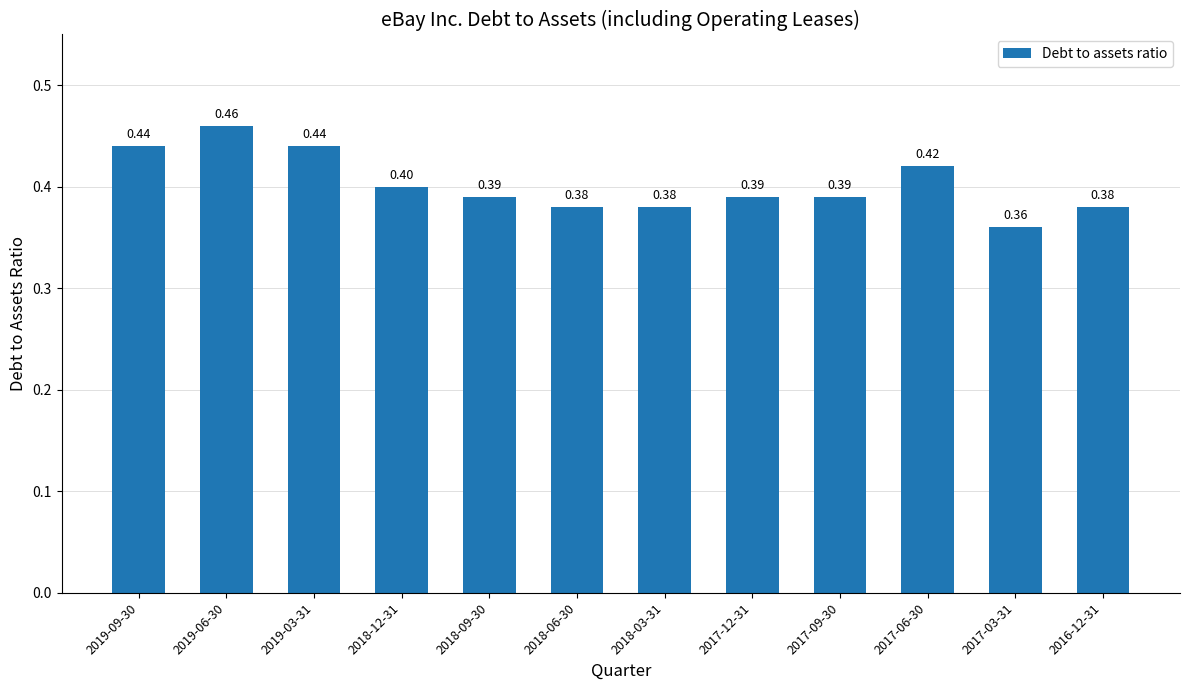

What is the label of the 8th bar from the right?

2018-09-30